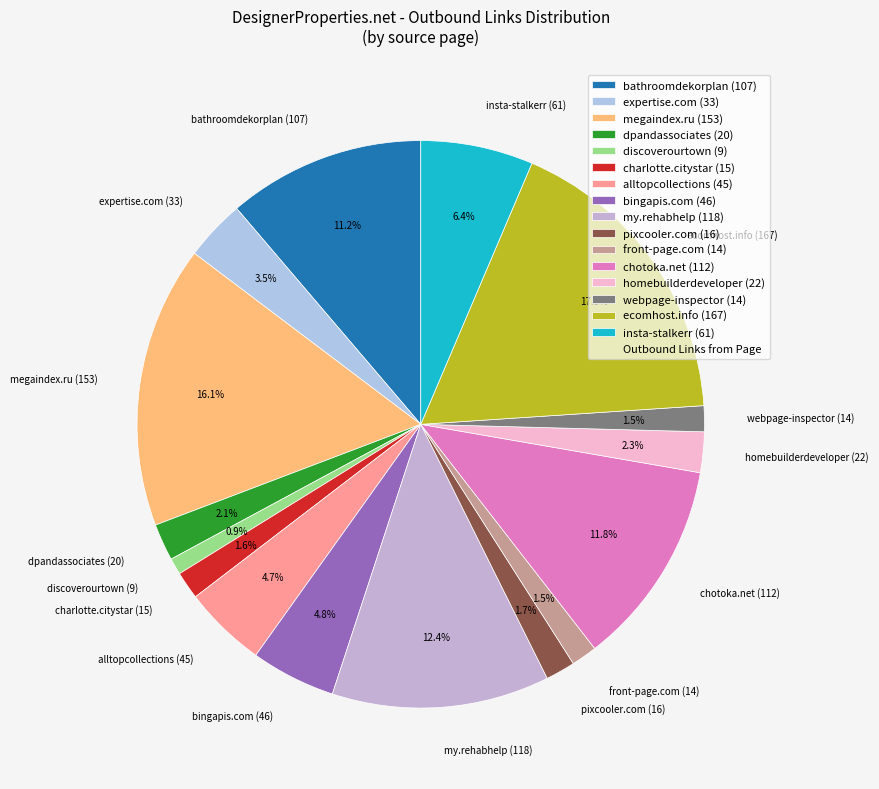

Which has a higher value, pixcooler.com (16) or megaindex.ru (153)?

megaindex.ru (153)